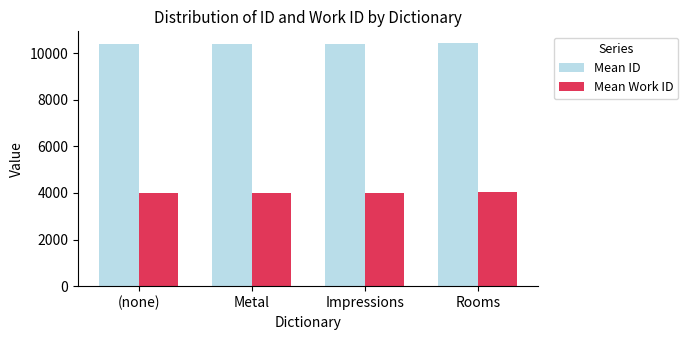

What is the greatest value displayed?

10409